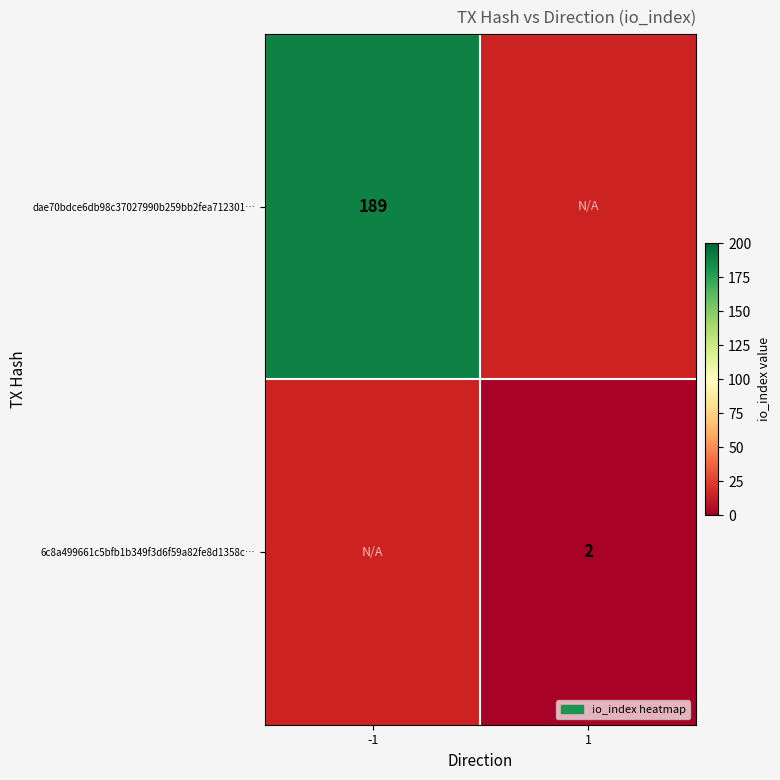

The dae70bdce6db98c37027990b259bb2fea712301… series shows 77 at -1. True or false?

False